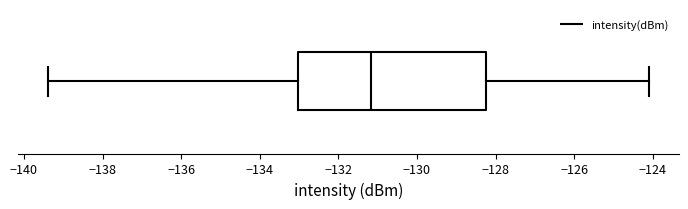

Where is the right edge of the box on the x-axis? The values are not printed on the chart, so give them approximately, as read against the axis.

-128.2